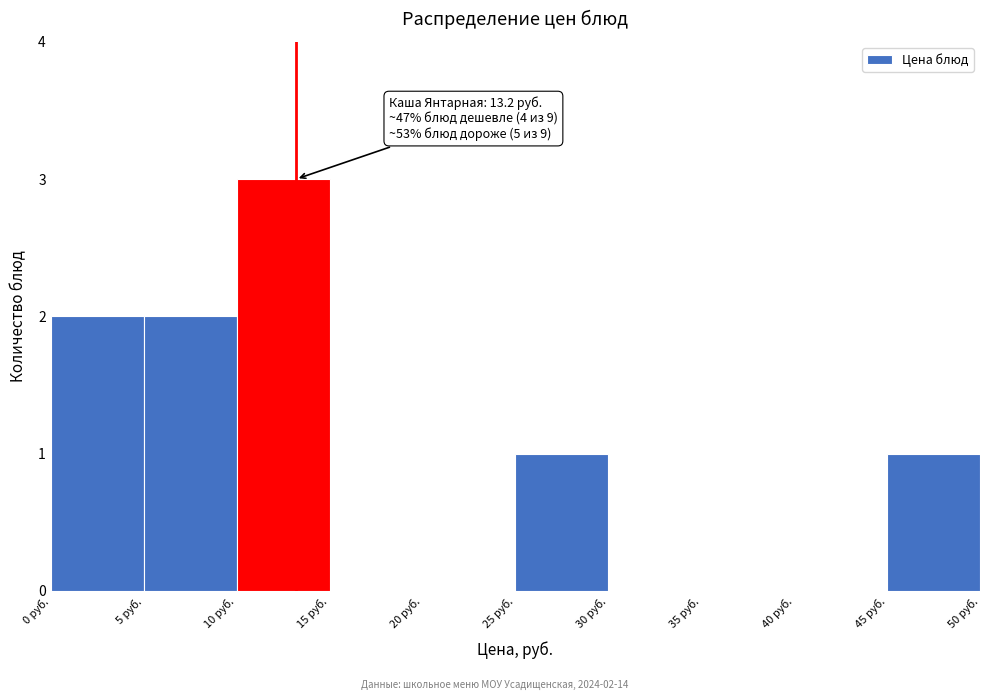

Over which range of the x-axis is the bar tallest?

10 to 15